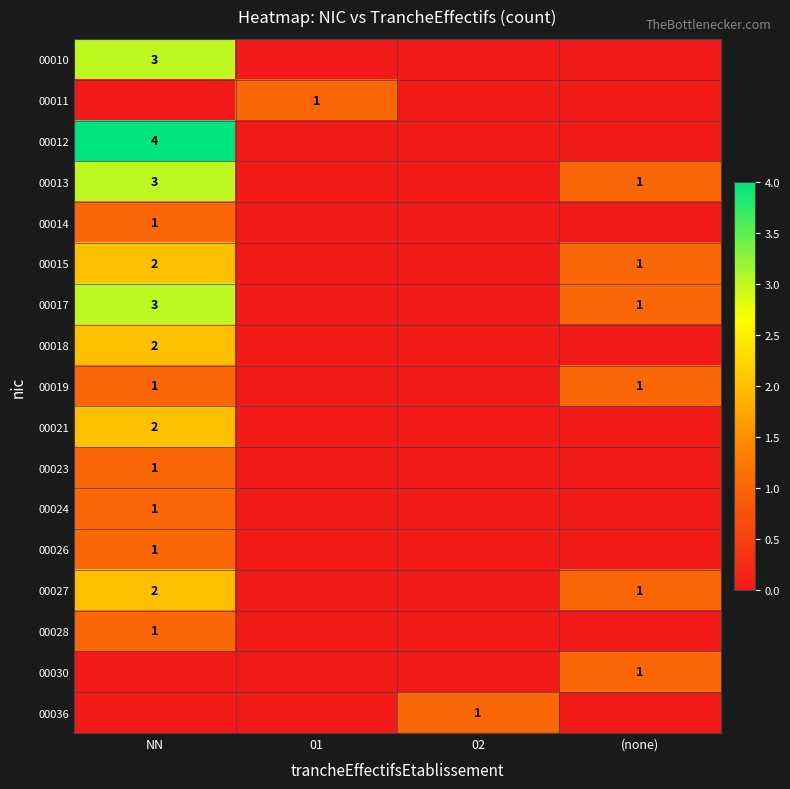

True or false: 00027 has a value of 1 at (none).

True